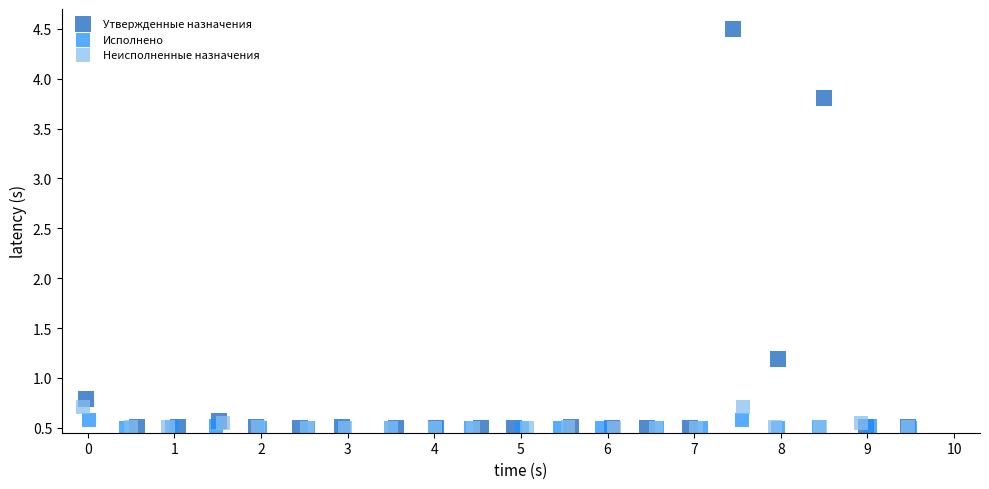

Which series contains the highest Y value?

Утвержденные назначения